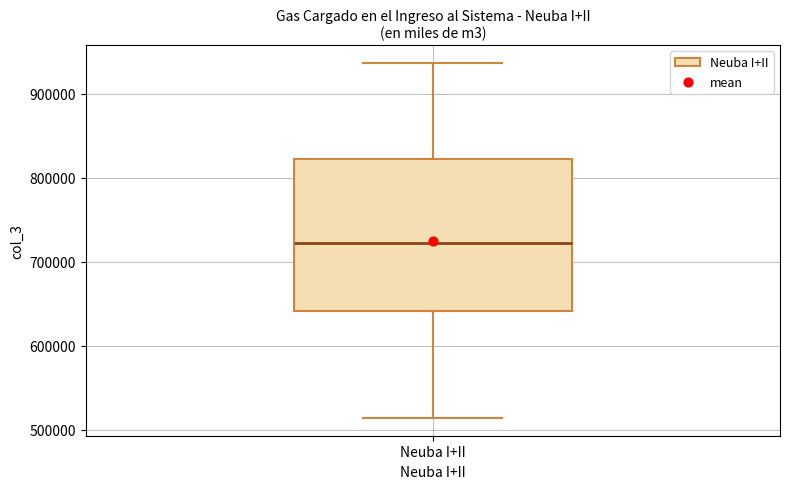

Where is the lower edge of the box for Neuba I+II on the y-axis? The values are not printed on the chart, so give them approximately, as read against the axis.

640000